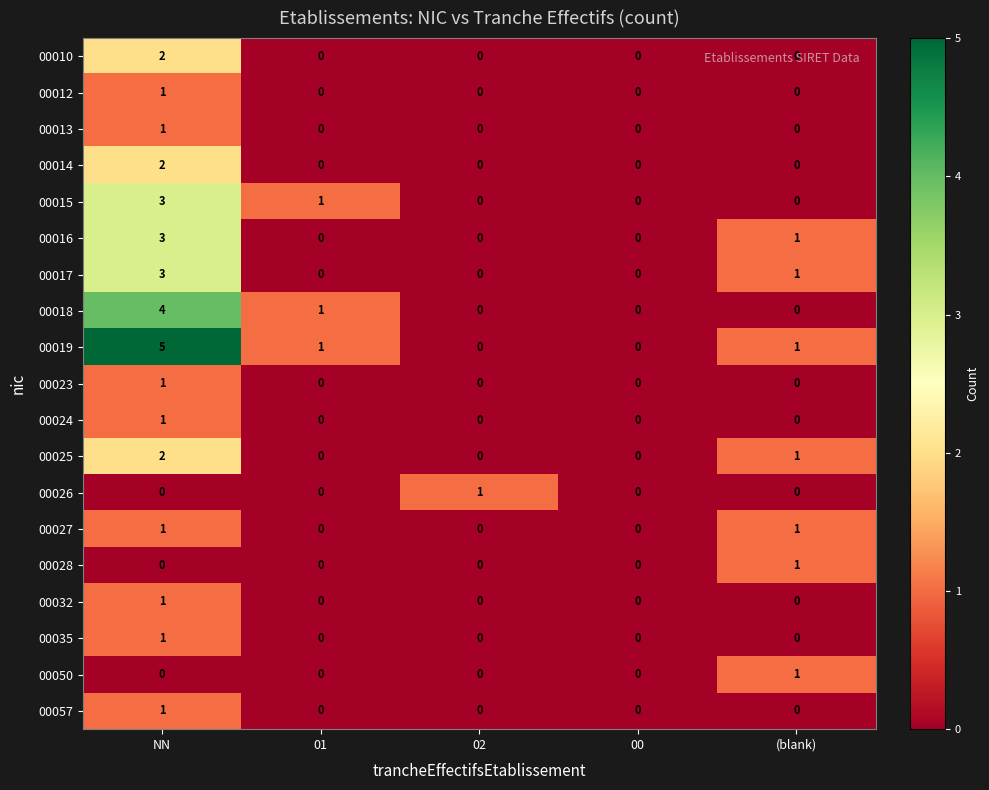

At how many categories does at least one series exceed 4?

1